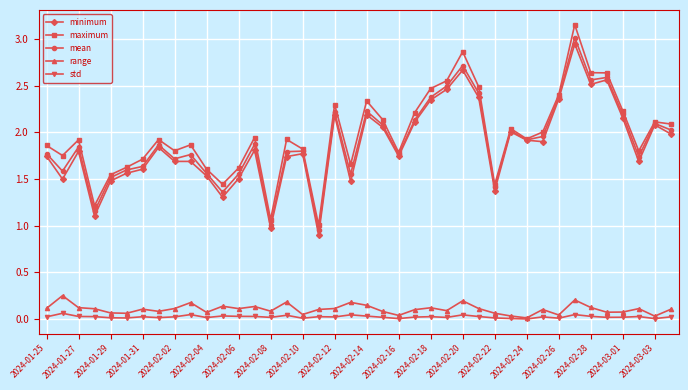

True or false: maximum and std cross at least once.

False